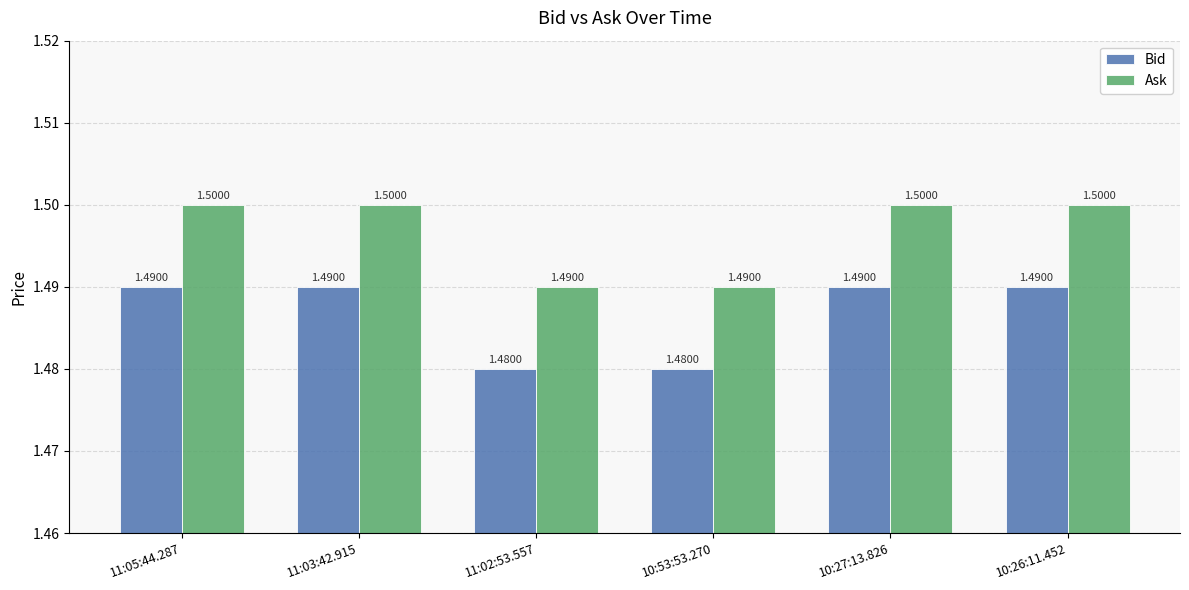

How many bars are there in total?

12